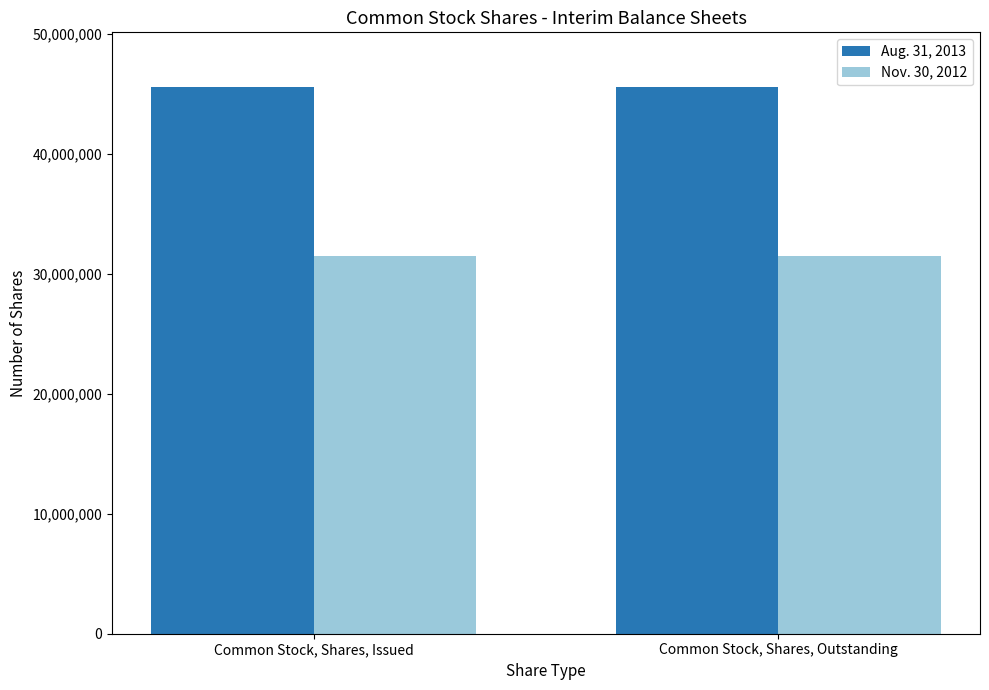

What is the label of the 1st bar from the right?

Common Stock, Shares, Outstanding